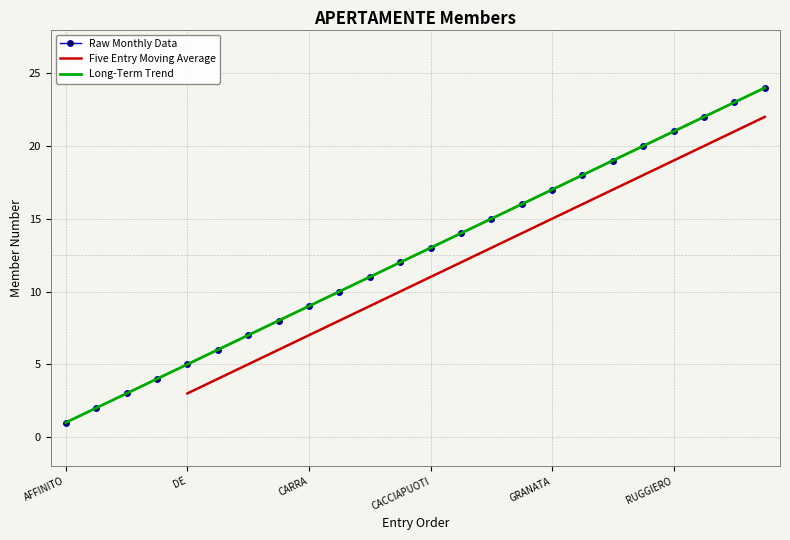

The chart shows a value of 23 at SABATINO 23.6.1971. True or false?

True